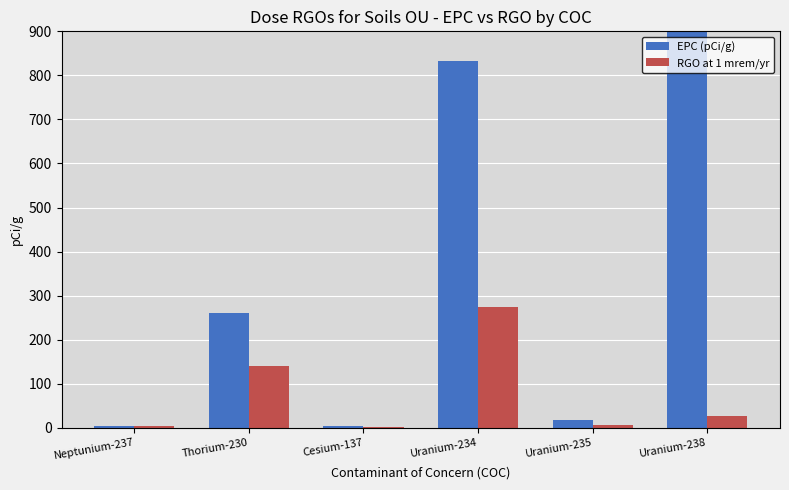

What is the difference between the highest and lowest values at Uranium-234?

557.1